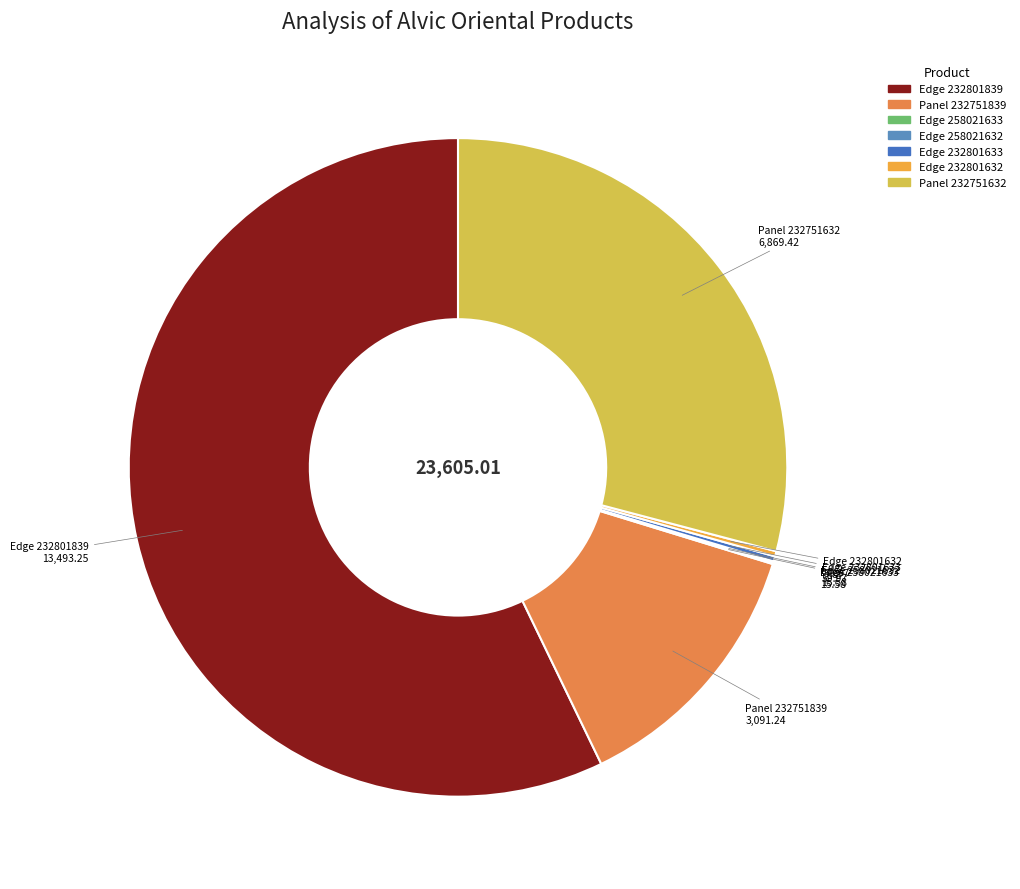

What is the smallest slice in the pie chart?

The edge of Alvic Oriental (258021633)